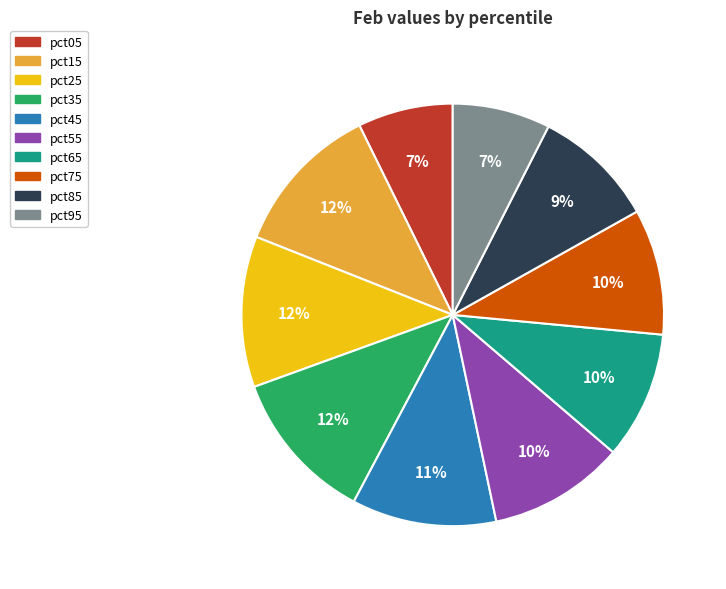

Between pct85 and pct05, which is larger?

pct85